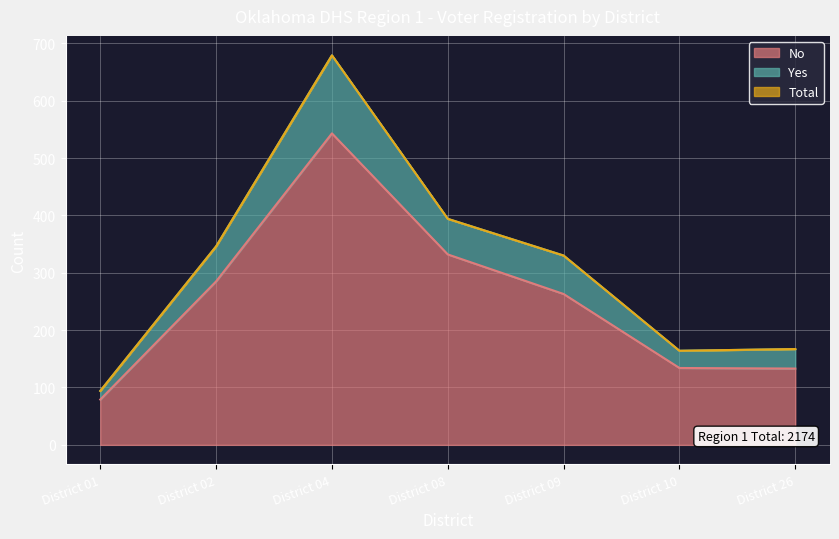

What is the difference between the maximum and minimum values in the No series?

464